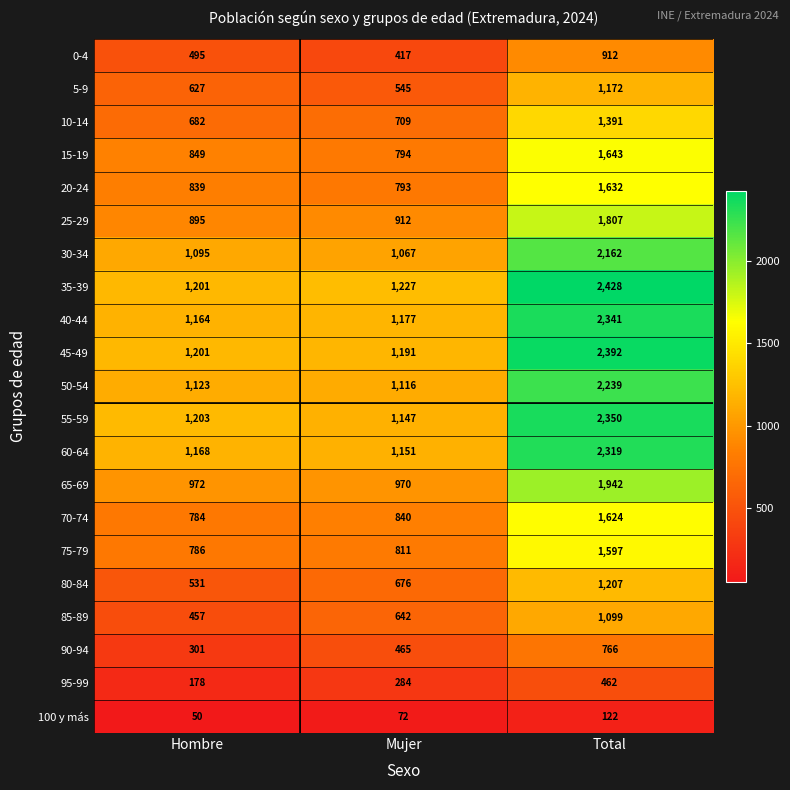

Rank the series at Total from lowest to highest value.

100 y más, 95-99, 90-94, 0-4, 85-89, 5-9, 80-84, 10-14, 75-79, 70-74, 20-24, 15-19, 25-29, 65-69, 30-34, 50-54, 60-64, 40-44, 55-59, 45-49, 35-39